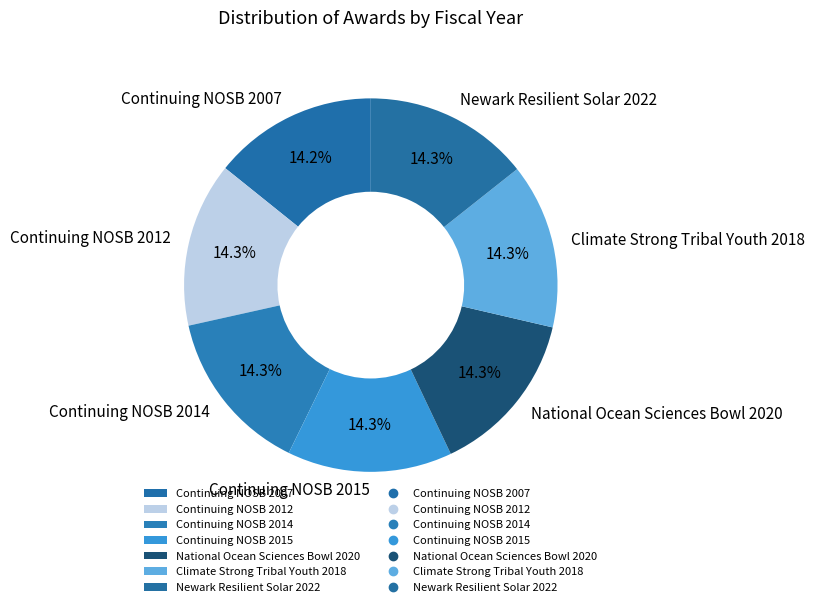

Approximately how many times larger is the value at Continuing NOSB 2012 compared to Climate Strong Tribal Youth 2018?

1.0